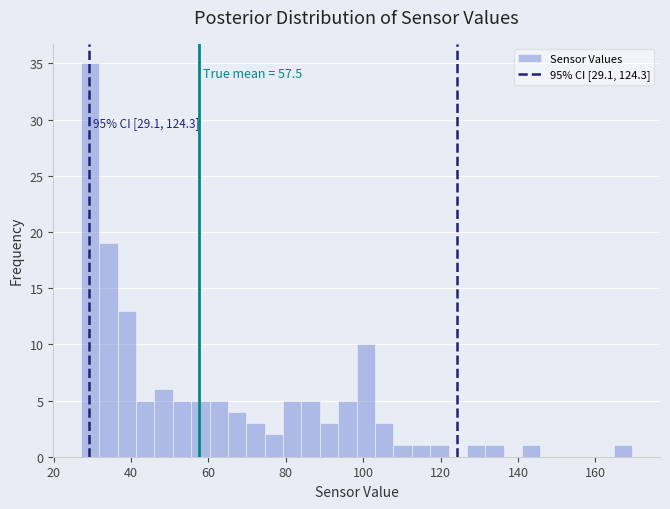

Around what value on the x-axis is the tallest bar? Give the approximate position of its centre, as read against the axis.

30